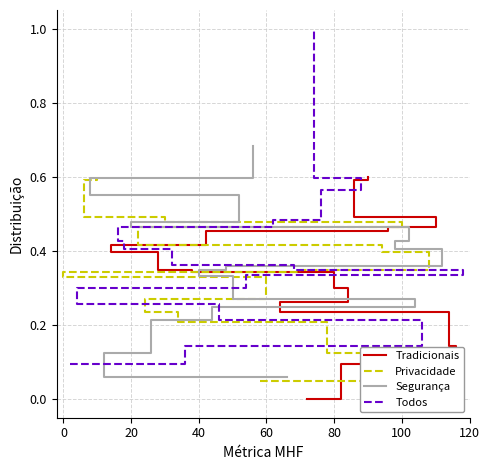

True or false: Todos has a value of 0.3 at 9.

False